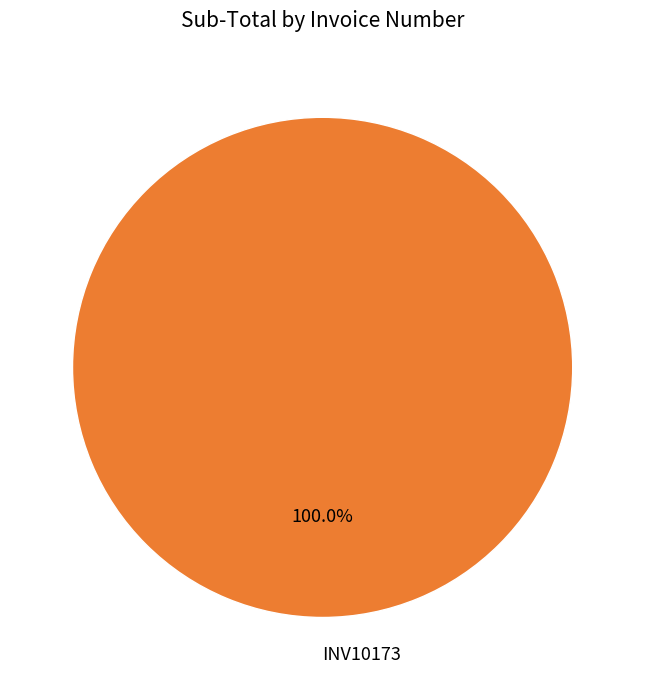

Rank the categories by value from lowest to highest.

INV10173